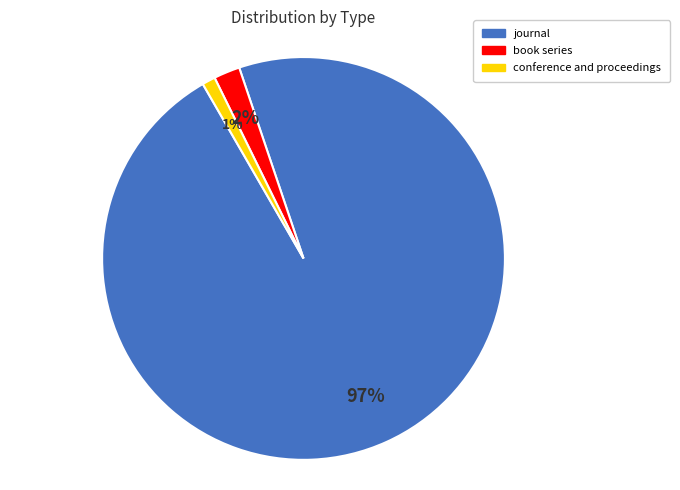

Do conference and proceedings and book series together represent more than half of the pie?

No